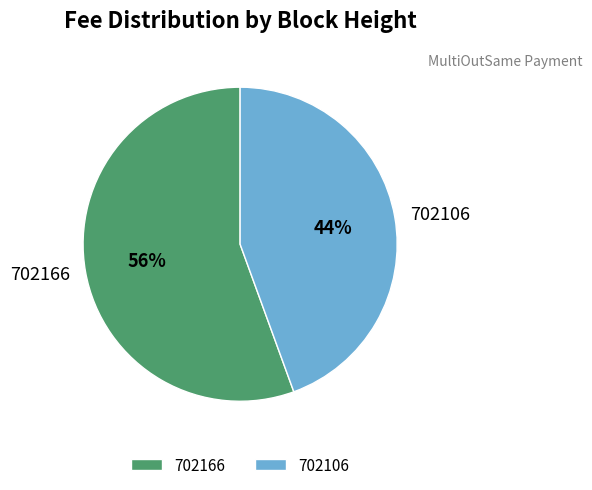

Is the sum of 702166 and 702106 greater than half?

Yes